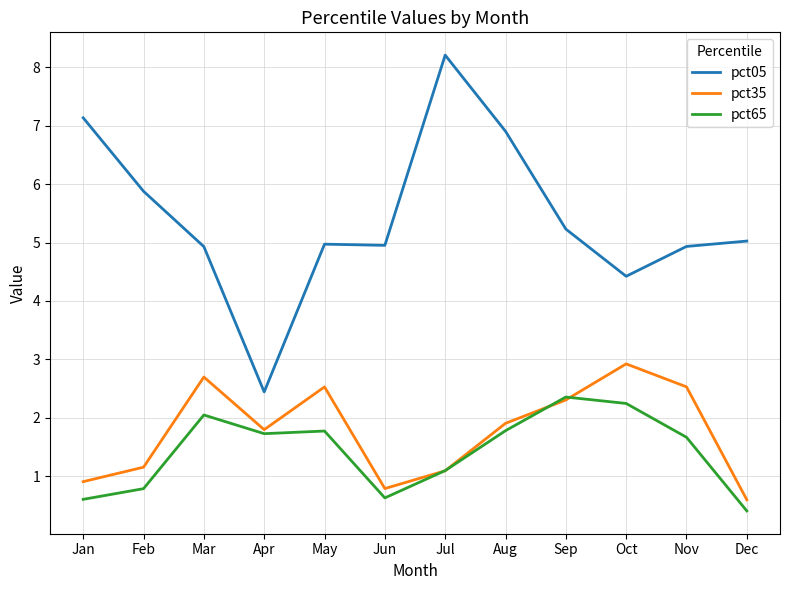

Is the value of pct05 at May greater than the value of pct65 at Jul?

Yes